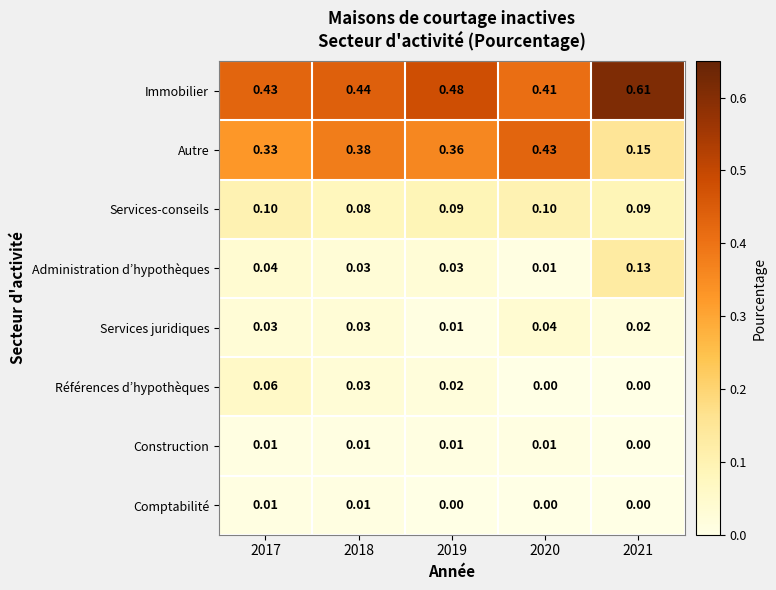

Which category has the highest value across all series?

2021